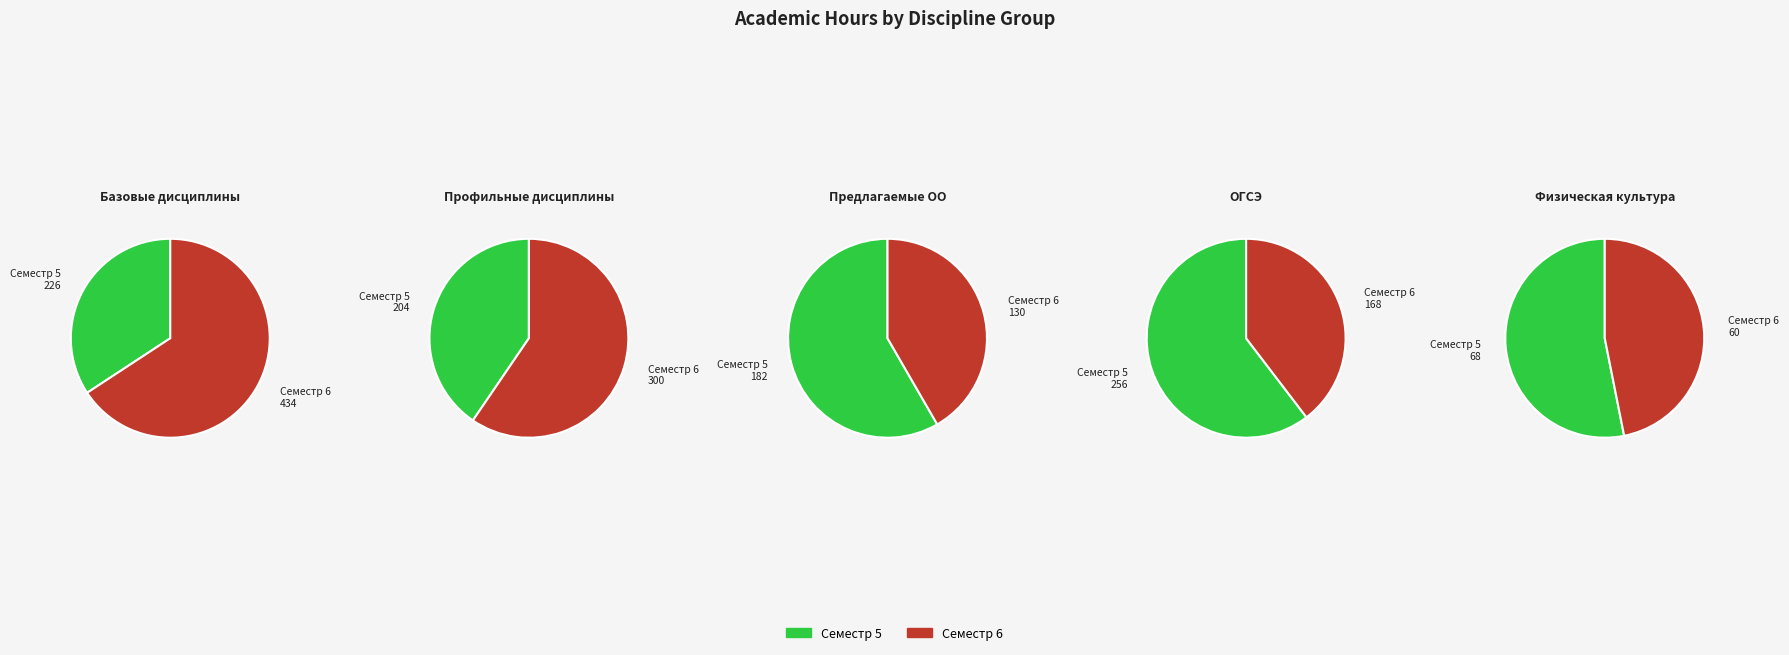

Which series has the largest range (max minus min)?

Семестр 6